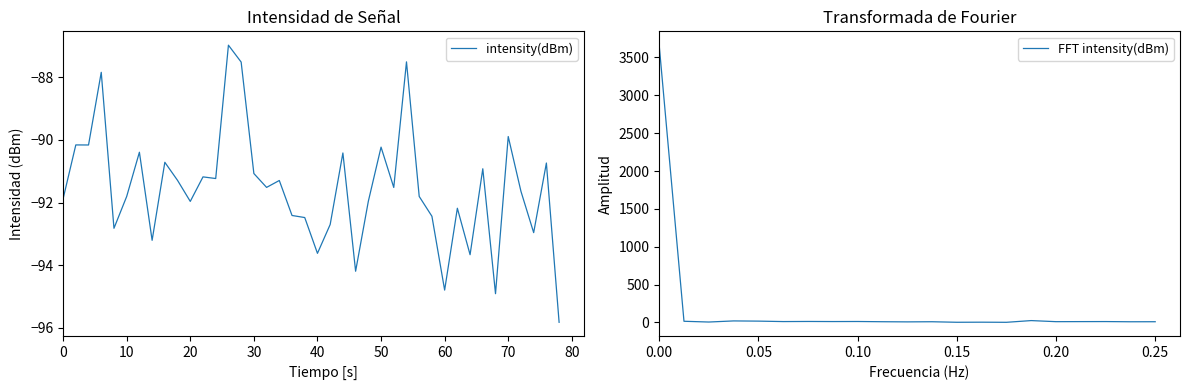

What is the highest value of the intensity(dBm) series?

-87.0